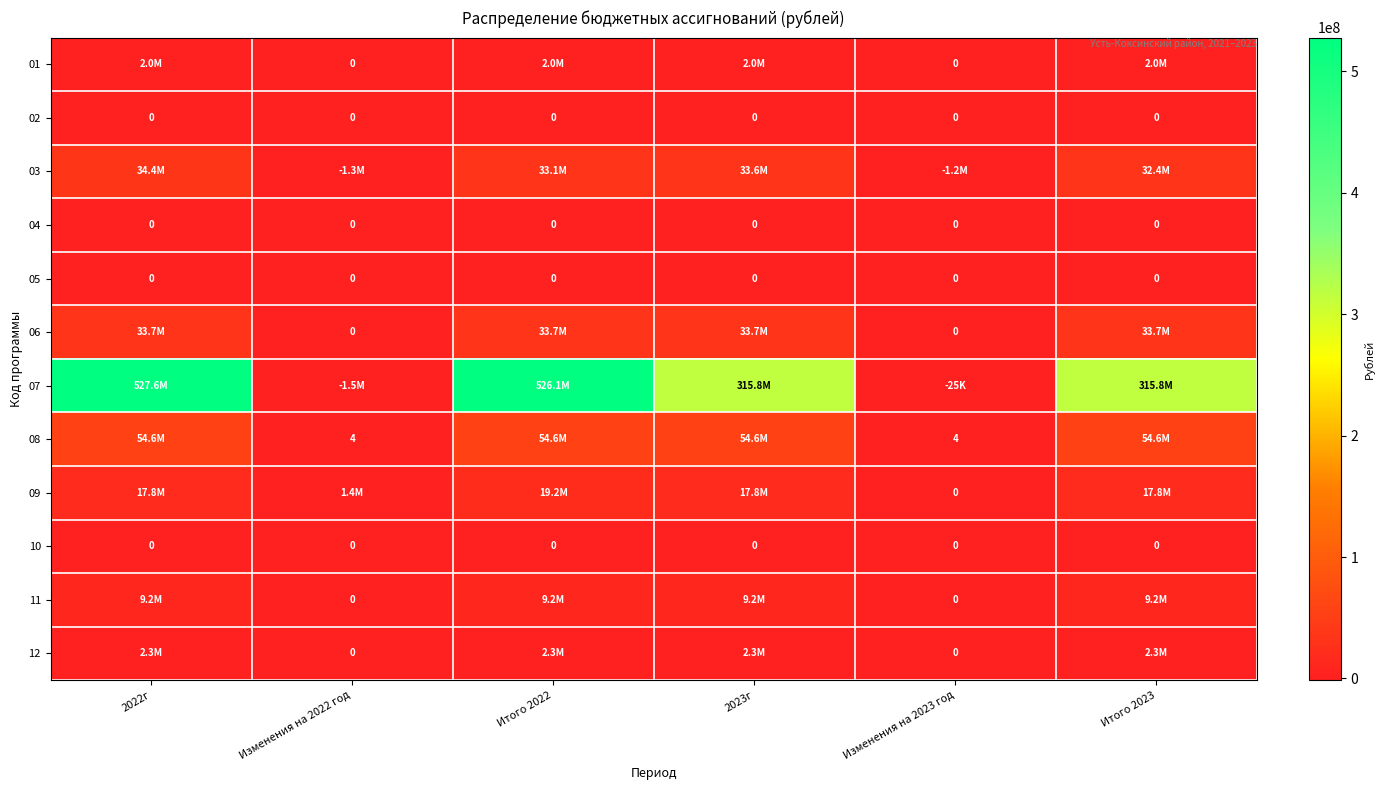

What is the difference between the maximum and minimum values in the 11 series?

9206786.0